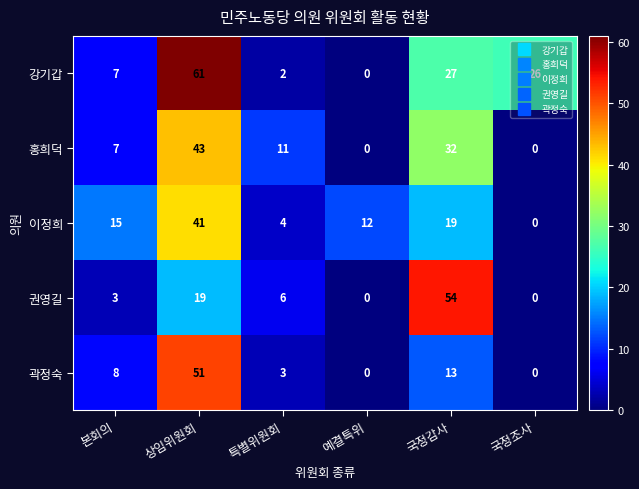

The 곽정숙 series shows 8 at 본회의. True or false?

True